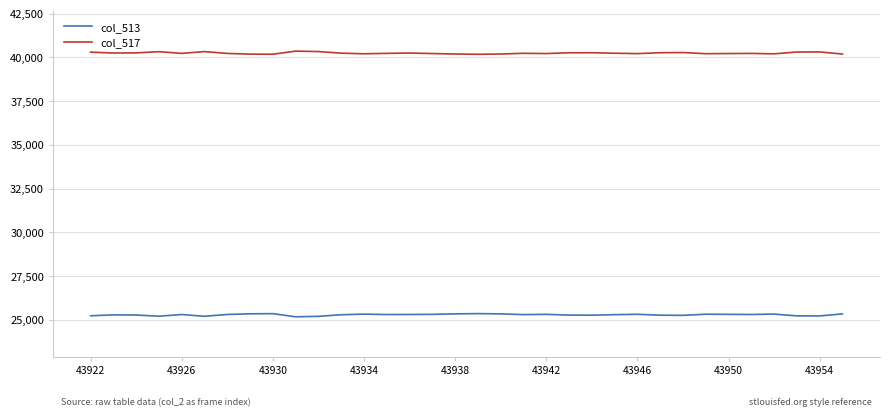

Rank the series by their maximum value, from lowest to highest.

col_513, col_517